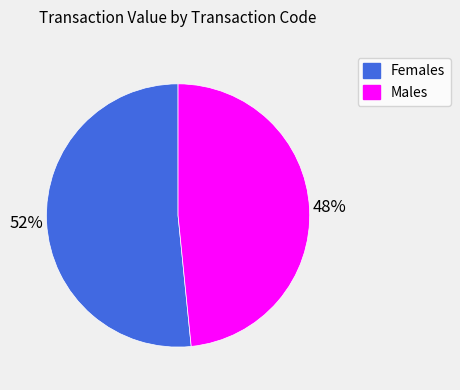

Is there a majority slice in this chart?

Yes